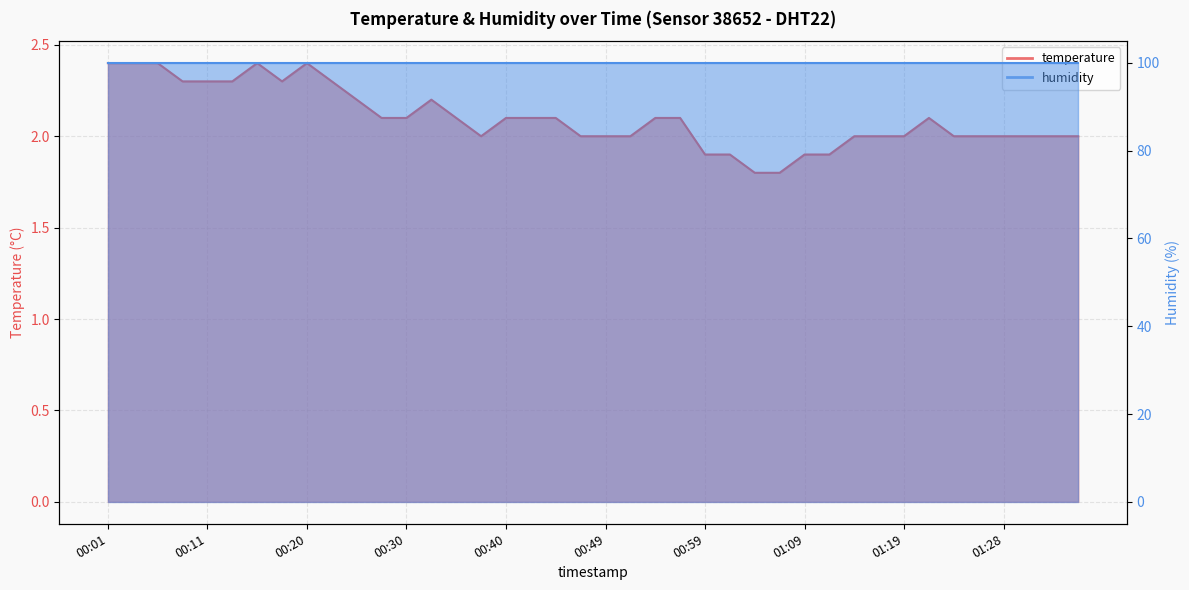

List the labels in order of value, smallest first.

01:04, 01:07, 00:59, 01:02, 01:09, 01:11, 00:37, 00:47, 00:49, 00:52, 01:14, 01:16, 01:19, 01:24, 01:26, 01:28, 01:31, 01:33, 01:36, 00:28, 00:30, 00:35, 00:40, 00:42, 00:45, 00:54, 00:57, 01:21, 00:25, 00:33, 00:08, 00:11, 00:13, 00:18, 00:23, 00:01, 00:03, 00:06, 00:15, 00:20